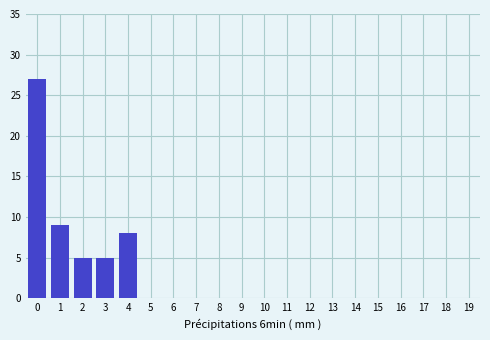

Reading left to right, extract all data points from this chart.

0=27	1=9	2=5	3=5	4=8	5=0	6=0	7=0	8=0	9=0	10=0	11=0	12=0	13=0	14=0	15=0	16=0	17=0	18=0	19=0